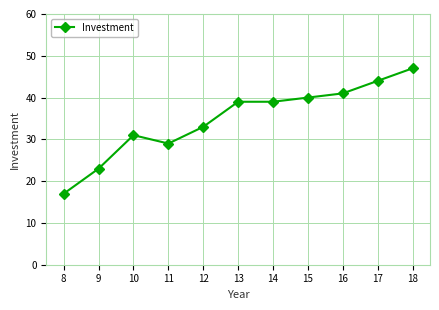

Between 16 and 17, which is larger?

17